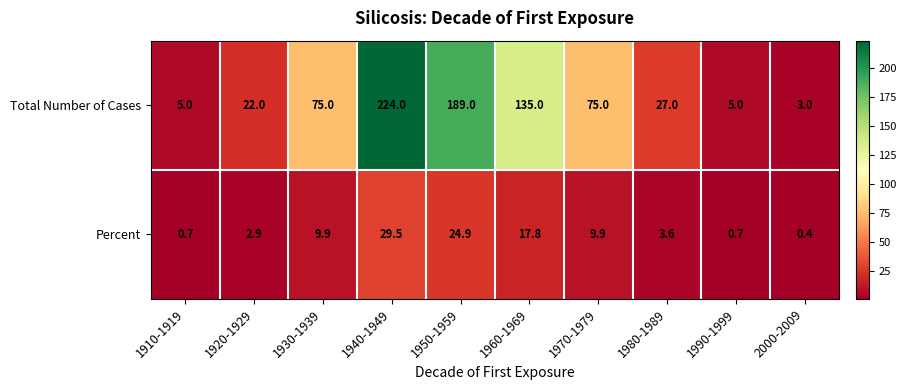

Reading left to right, what are all the values shown in this chart?

Total Number of Cases: 1910-1919=5.0	1920-1929=22.0	1930-1939=75.0	1940-1949=224.0	1950-1959=189.0	1960-1969=135.0	1970-1979=75.0	1980-1989=27.0	1990-1999=5.0	2000-2009=3.0
Percent: 1910-1919=0.7	1920-1929=2.9	1930-1939=9.9	1940-1949=29.5	1950-1959=24.9	1960-1969=17.8	1970-1979=9.9	1980-1989=3.6	1990-1999=0.7	2000-2009=0.4